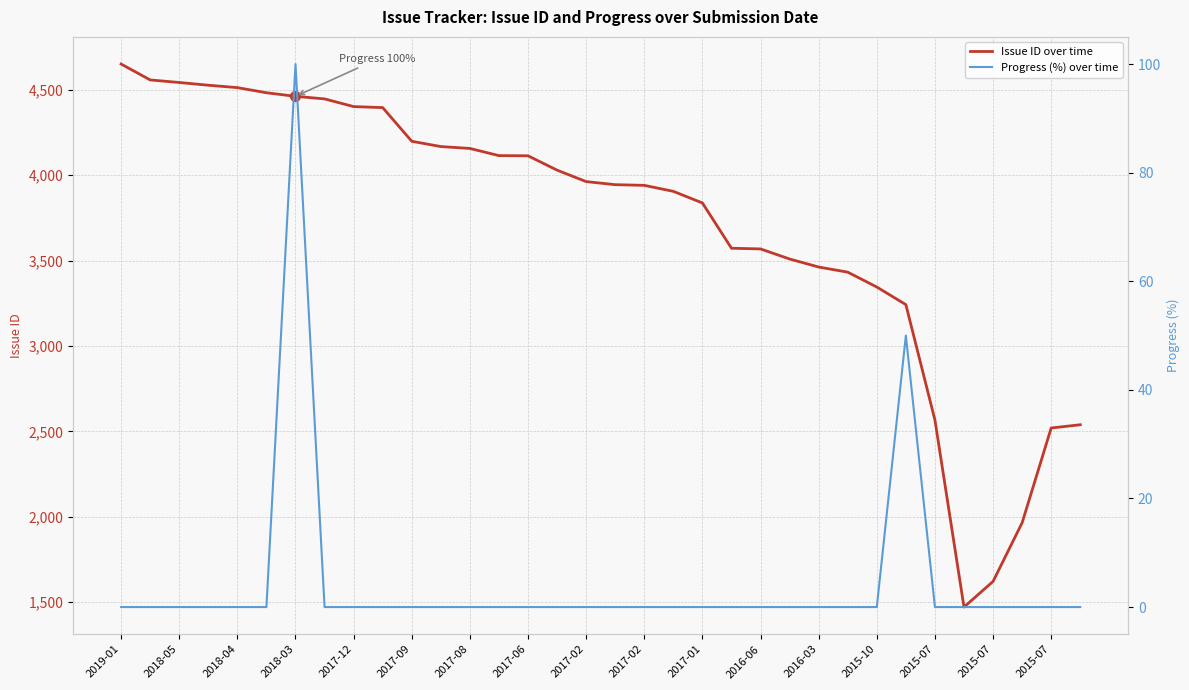

What is the difference between the second highest and second lowest values in the Issue ID over time series?

2935